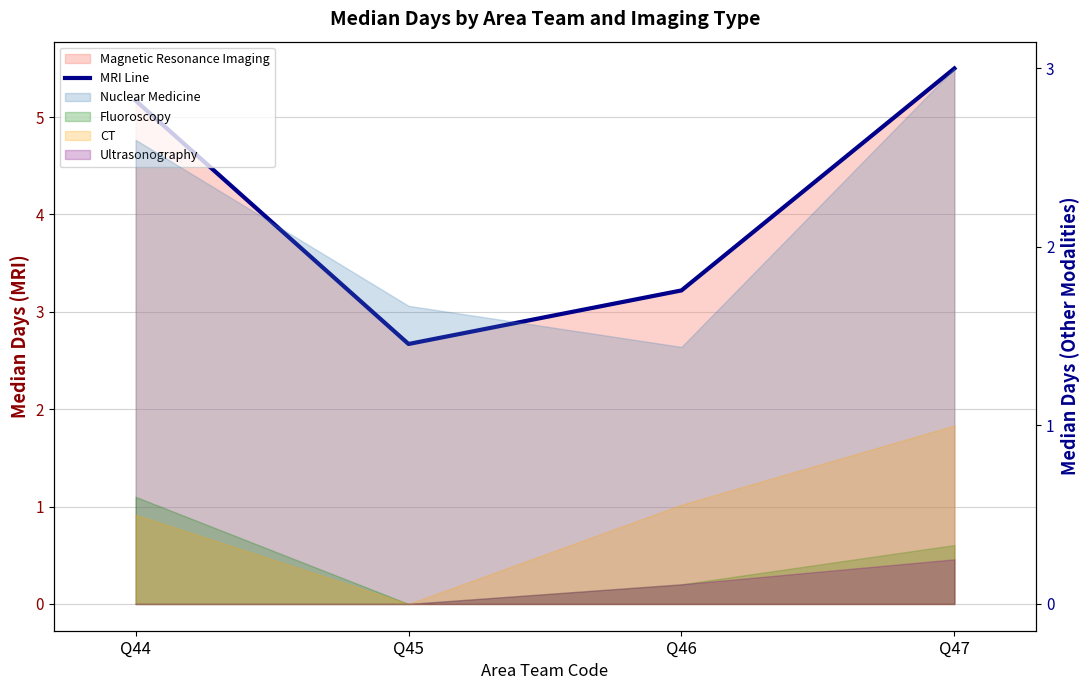

Reading right to left, list all the values displayed in this chart.

5.5	3.2	2.7	5.2